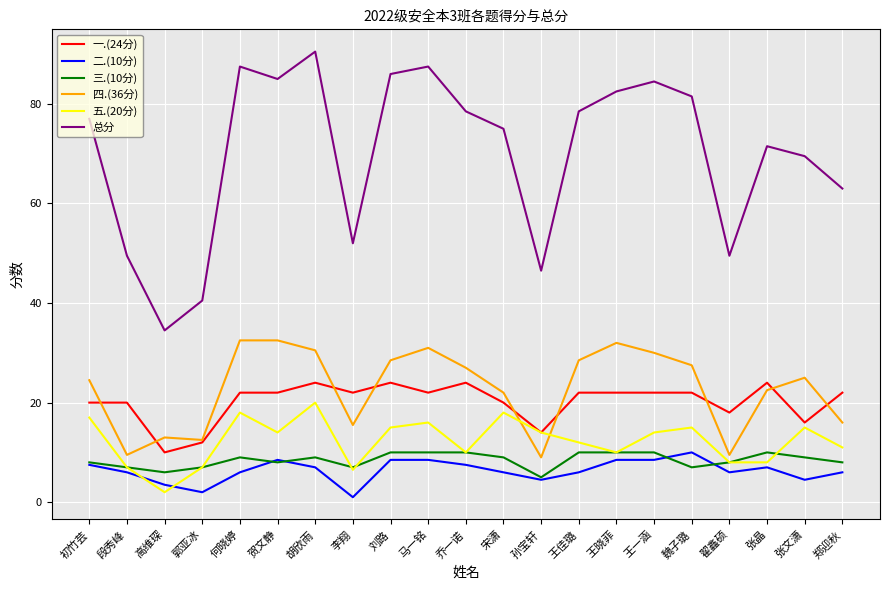

At how many categories does at least one series exceed 84?

6